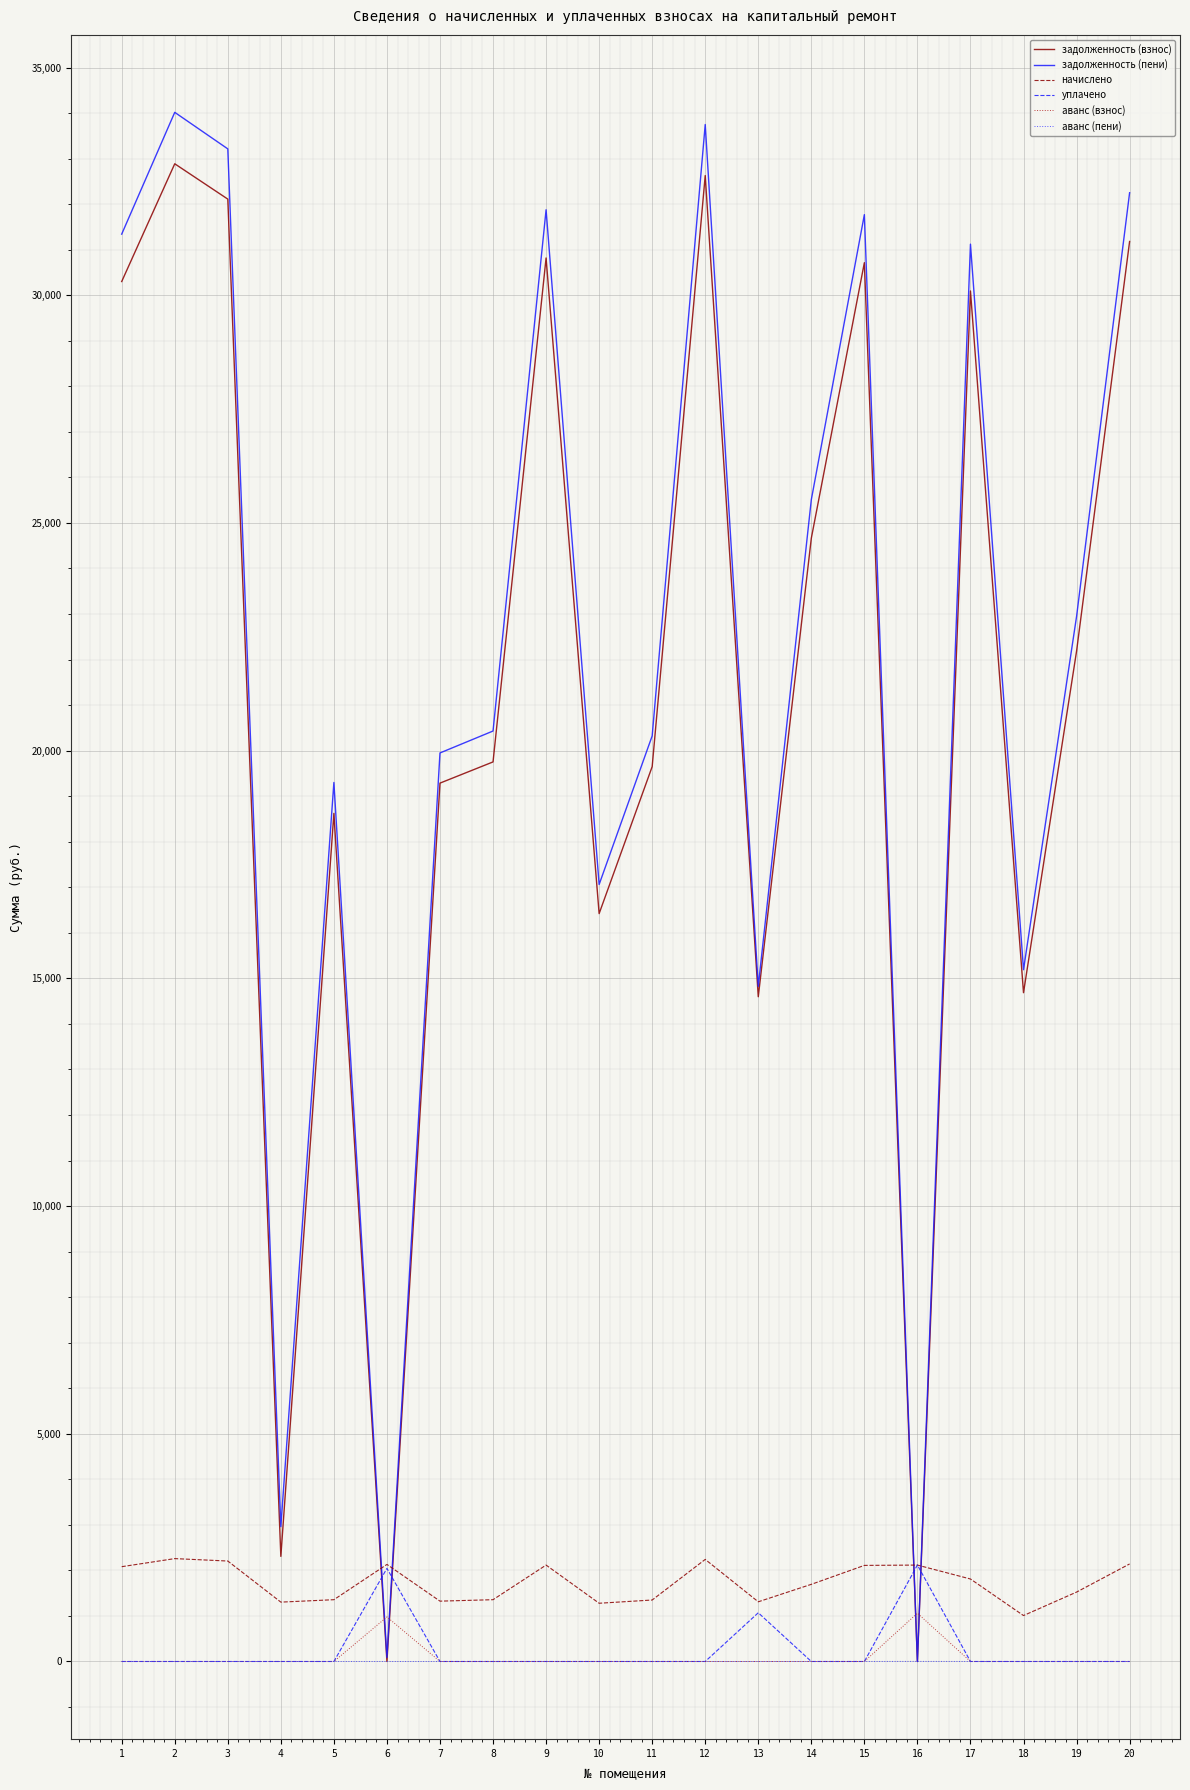

After their last crossing, which series has the higher values: аванс (взнос) or задолженность (взнос)?

задолженность (взнос)